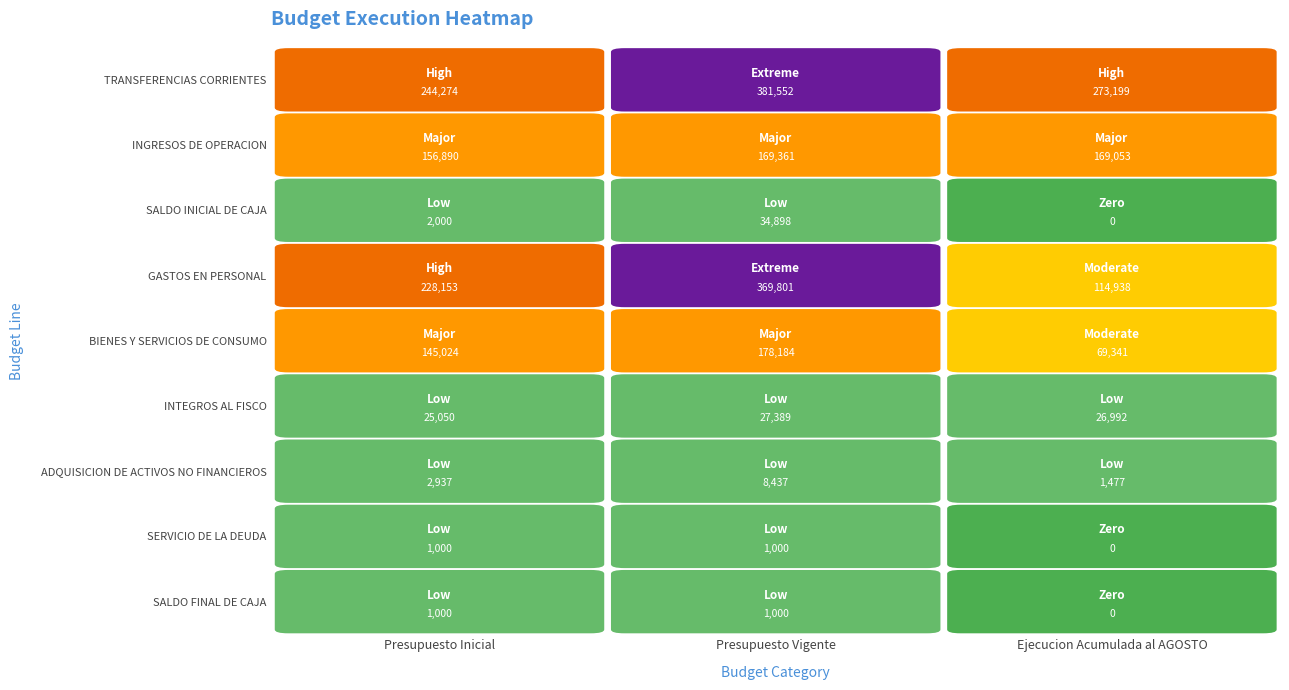

What is the sum of all GASTOS EN PERSONAL values?

712892